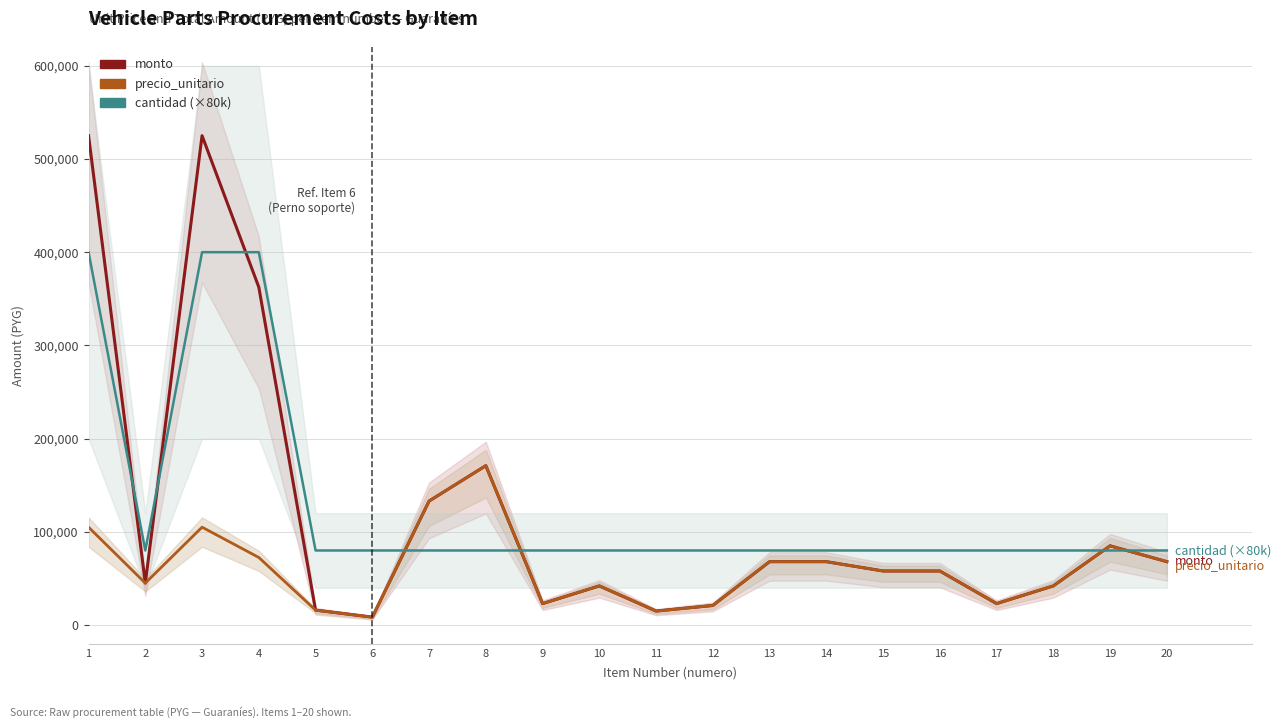

List the labels in order of cantidad (×80k) value, largest first.

1, 3, 4, 2, 5, 6, 7, 8, 9, 10, 11, 12, 13, 14, 15, 16, 17, 18, 19, 20